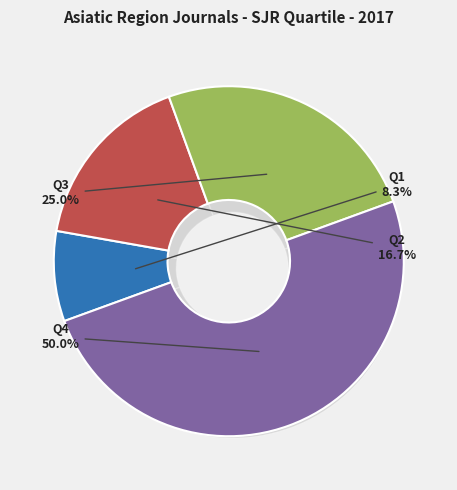

What portion of the pie excludes Q1?

91.7%